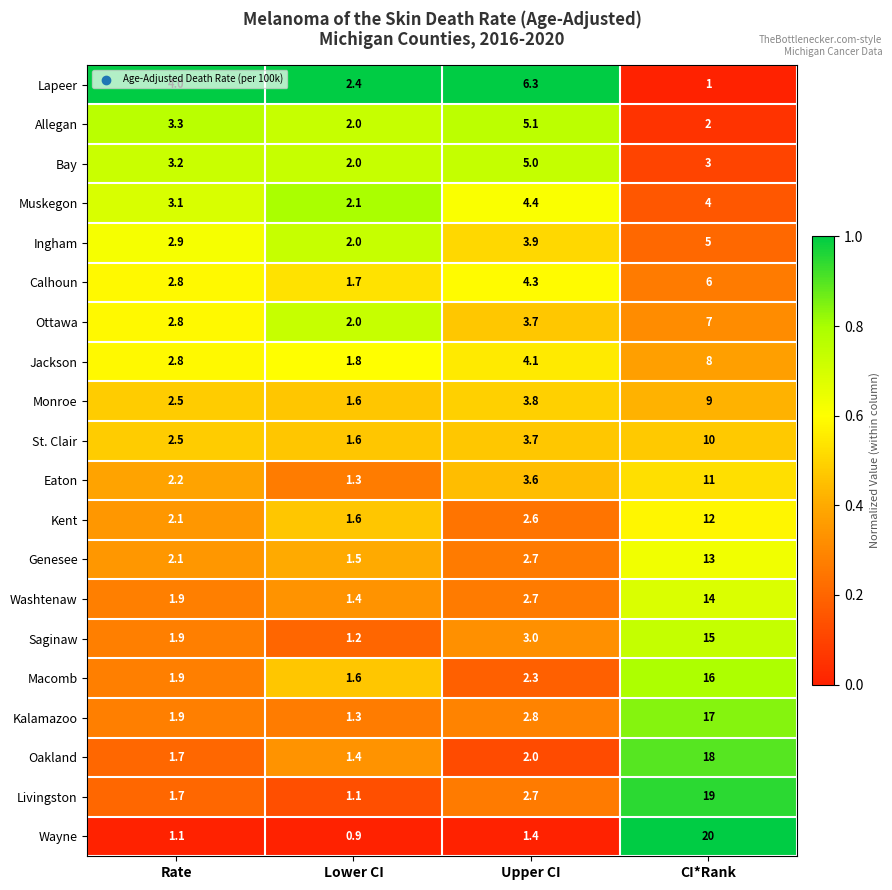

Which category has the lowest value across all series?

Lower CI